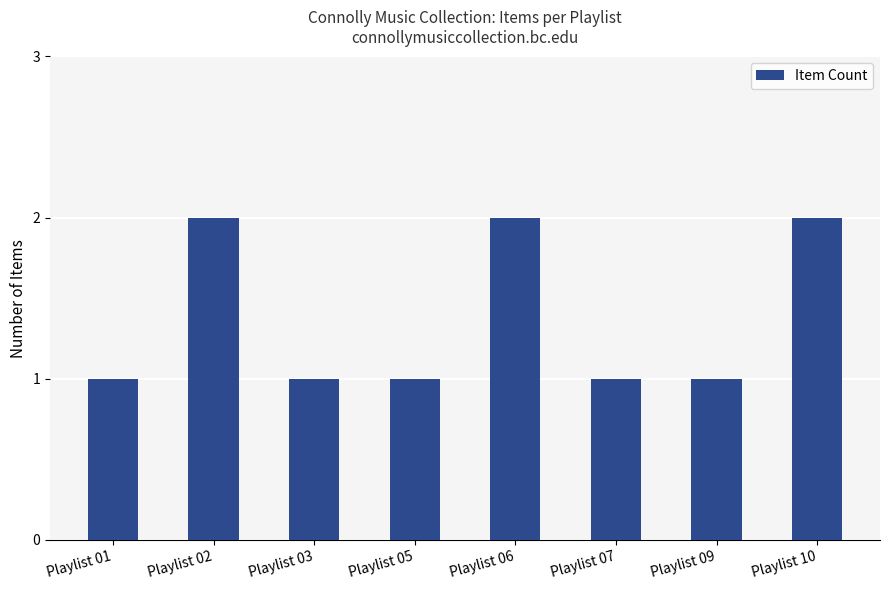

Count the number of categories in the chart.

8